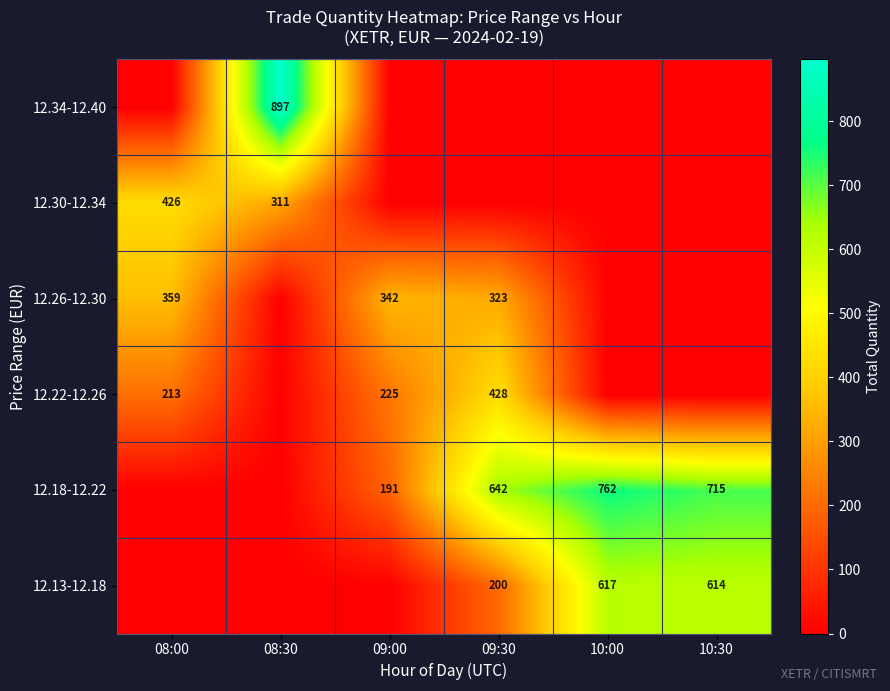

Is it true that 12.30-12.34 equals 197 at 08:30?

False